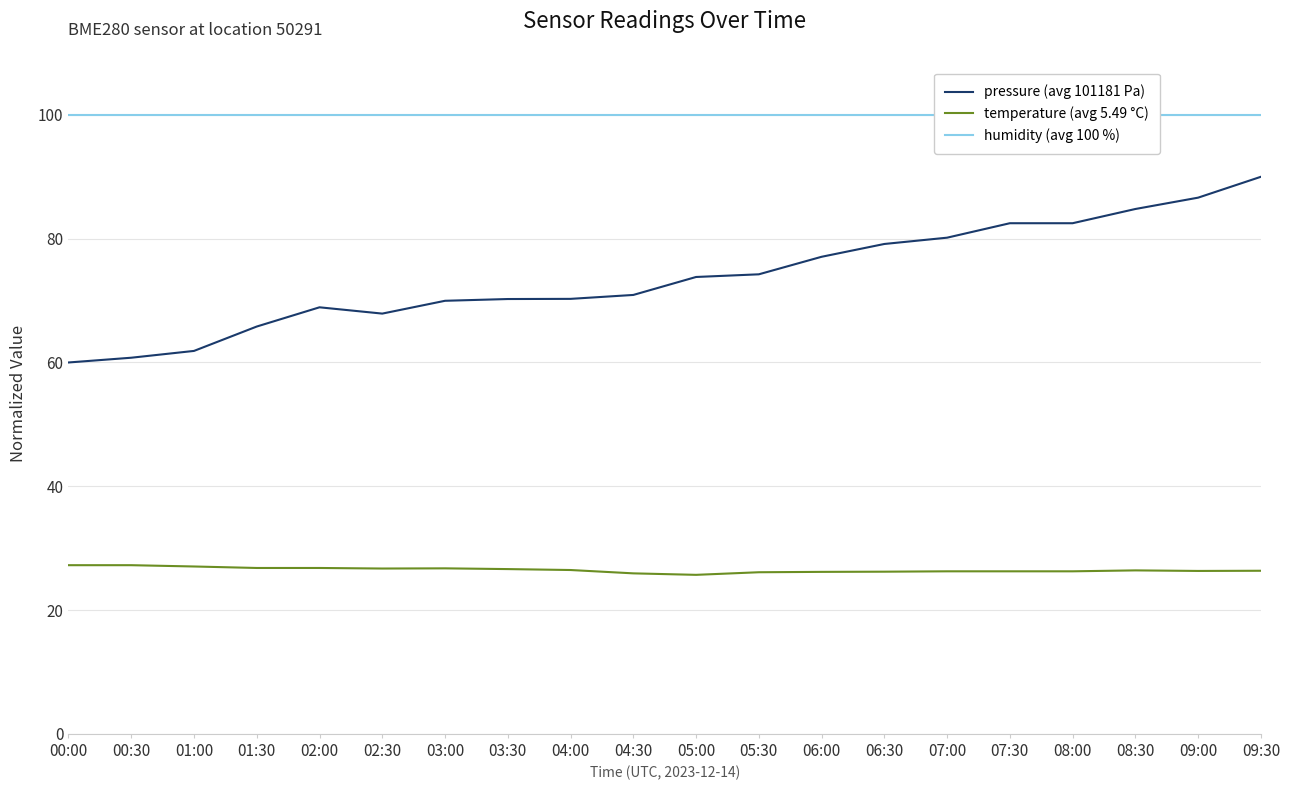

Reading left to right, list all the values displayed in this chart.

pressure (avg 101181 Pa): 00:00=60.0	00:30=60.8	01:00=61.9	01:30=65.8	02:00=68.9	02:30=67.9	03:00=70.0	03:30=70.3	04:00=70.3	04:30=70.9	05:00=73.8	05:30=74.2	06:00=77.1	06:30=79.1	07:00=80.2	07:30=82.5	08:00=82.5	08:30=84.8	09:00=86.6	09:30=90.0
temperature (avg 5.49 °C): 00:00=27.2	00:30=27.2	01:00=27.0	01:30=26.8	02:00=26.8	02:30=26.7	03:00=26.7	03:30=26.6	04:00=26.5	04:30=25.9	05:00=25.7	05:30=26.1	06:00=26.2	06:30=26.2	07:00=26.3	07:30=26.3	08:00=26.3	08:30=26.4	09:00=26.3	09:30=26.4
humidity (avg 100 %): 00:00=100.0	00:30=100.0	01:00=100.0	01:30=100.0	02:00=100.0	02:30=100.0	03:00=100.0	03:30=100.0	04:00=100.0	04:30=100.0	05:00=100.0	05:30=100.0	06:00=100.0	06:30=100.0	07:00=100.0	07:30=100.0	08:00=100.0	08:30=100.0	09:00=100.0	09:30=100.0